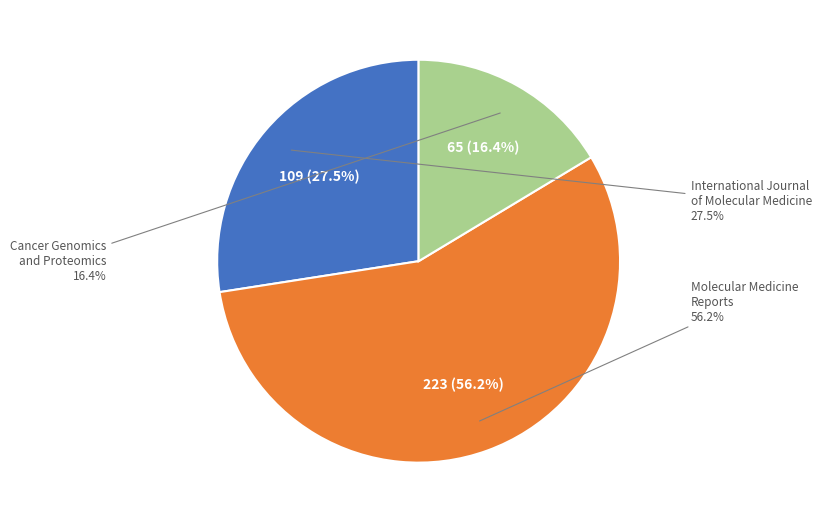

Between Molecular Medicine Reports and International Journal of Molecular Medicine, which is larger?

Molecular Medicine Reports